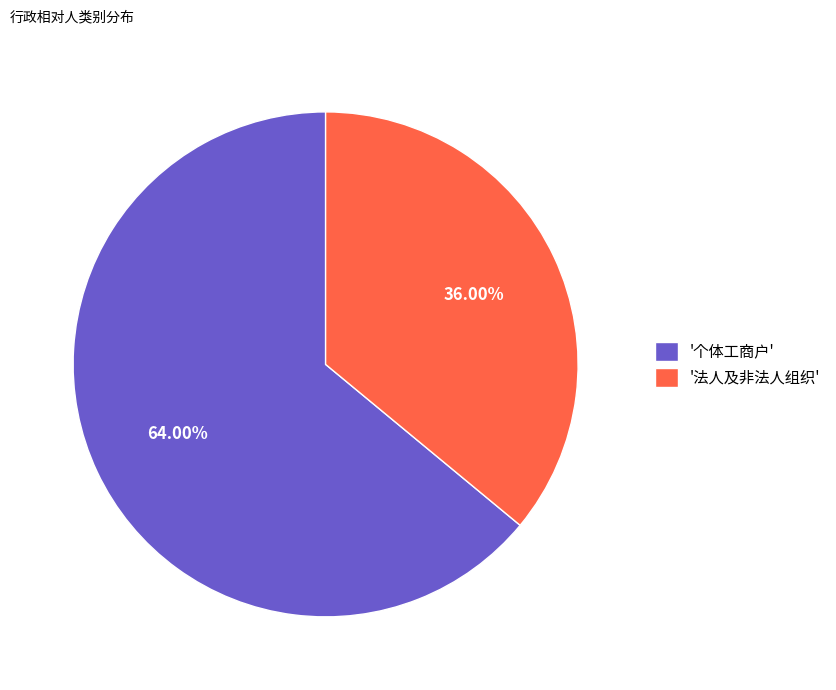

What is the ratio of the value at '个体工商户' to the value at '法人及非法人组织'?

1.8